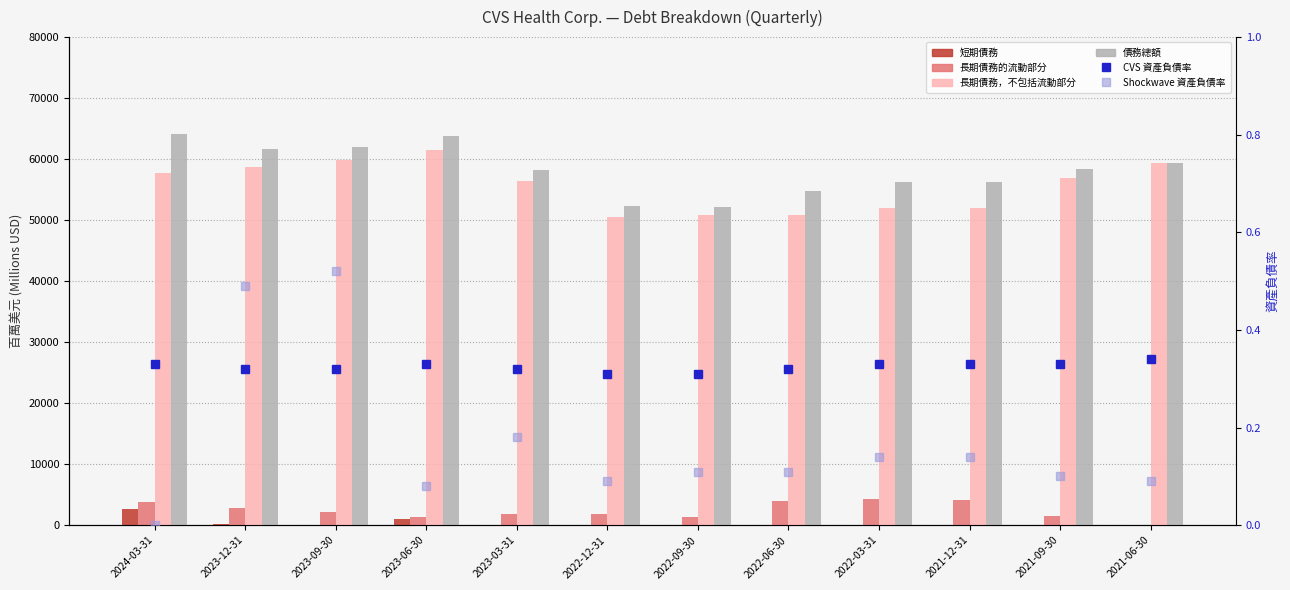

What is the average value of the Shockwave 資產負債率 series?

0.2